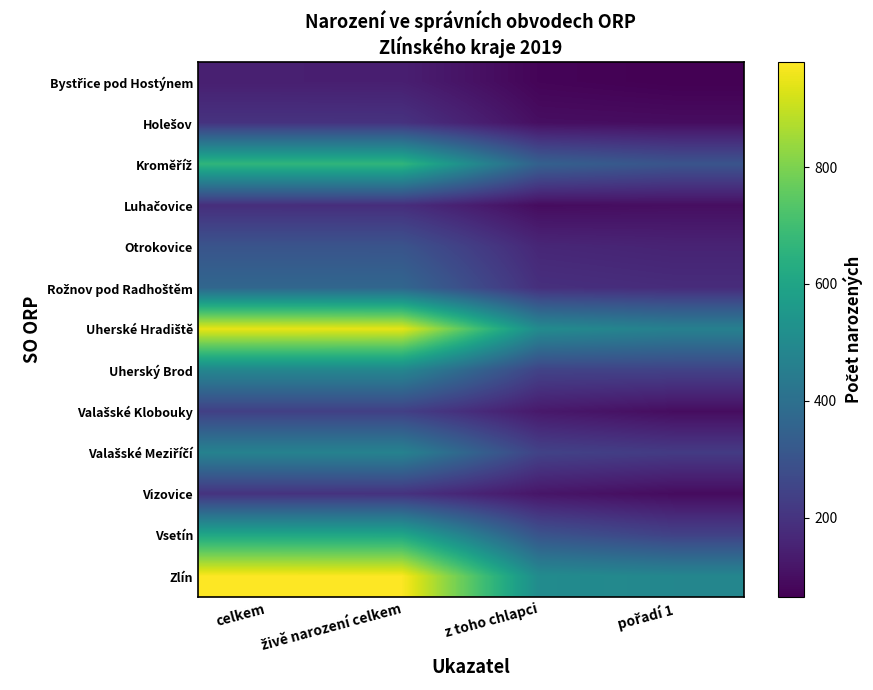

At which category is the sum across all series the highest?

celkem